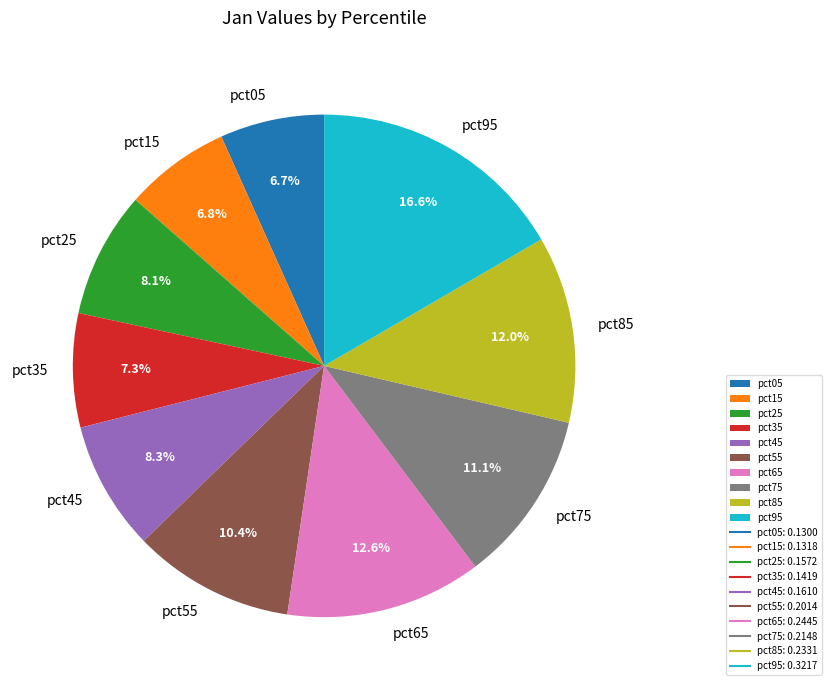

Combined, what portion of the pie is pct25 and pct55?

18.5%